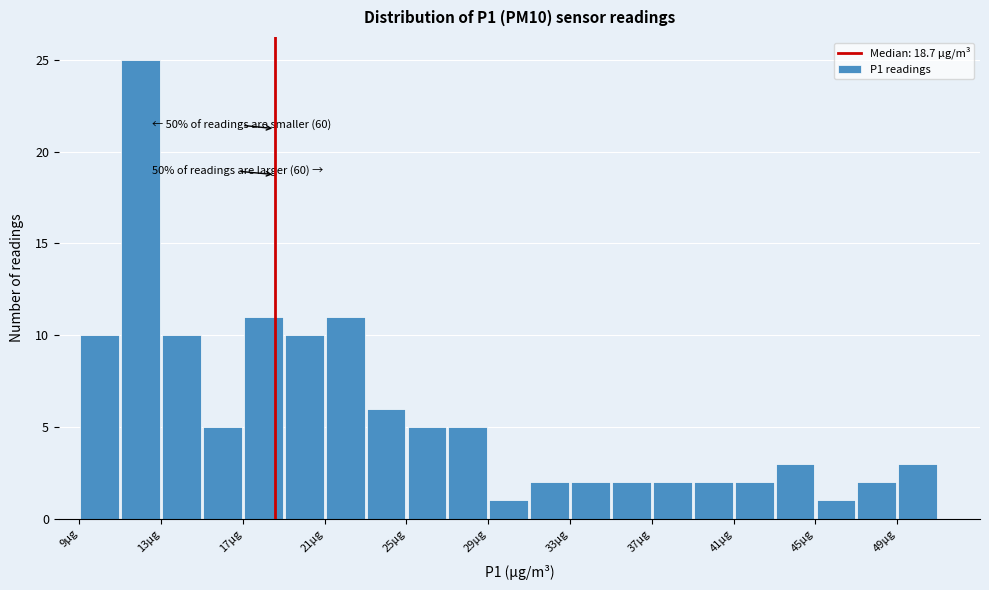

Over which range of the x-axis is the bar tallest?

11.15 to 13.15